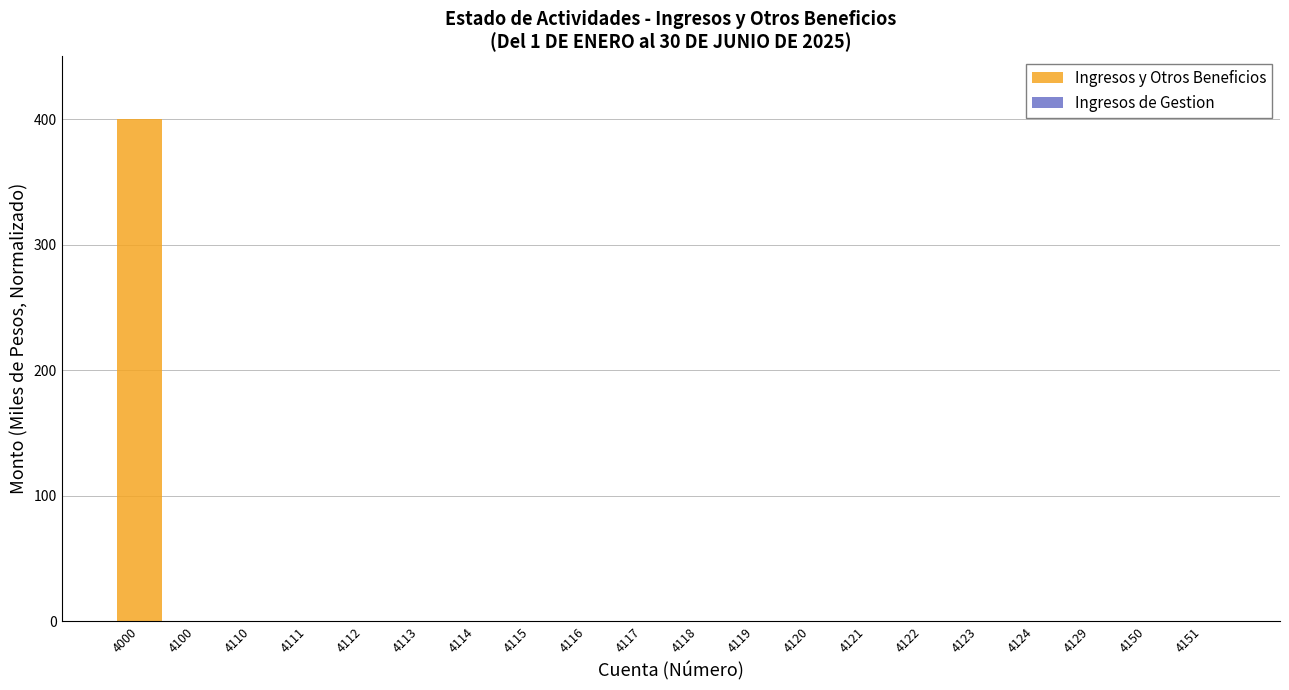

Is it true that the value at 4100 is 0.0?

True